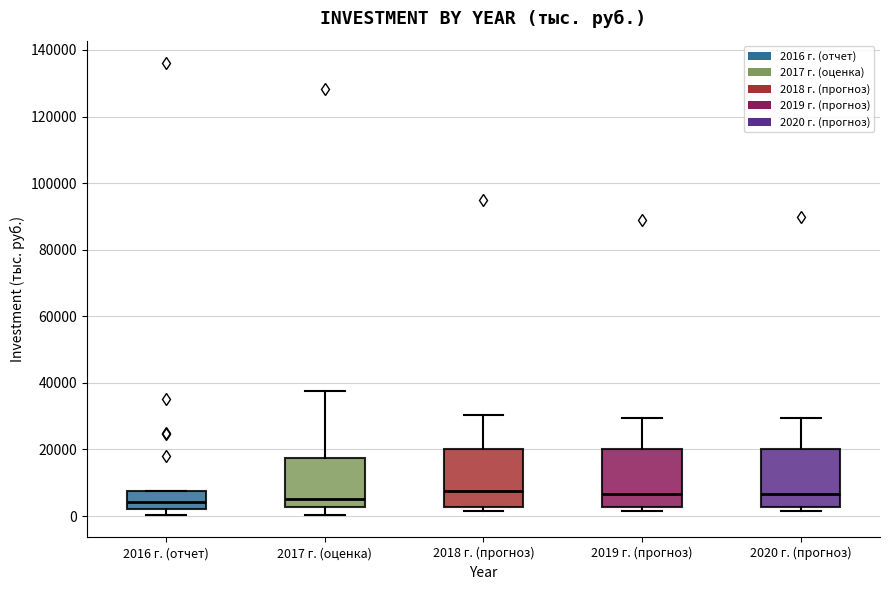

Reading left to right, transcribe this box plot: for each box, give where its median line is, the range the box spans, and where its two whiskers end, as read against the y-axis. The values are not printed on the chart, so give them approximately, as read against the axis.

2016 г. (отчет): median 4000, box 2000 to 8000, whiskers 0 to 8000
2017 г. (оценка): median 6000, box 2000 to 18000, whiskers 0 to 38000
2018 г. (прогноз): median 8000, box 2000 to 20000, whiskers 2000 (just below the box's lower edge) to 30000
2019 г. (прогноз): median 6000, box 2000 to 20000, whiskers 2000 (just below the box's lower edge) to 30000
2020 г. (прогноз): median 6000, box 2000 to 20000, whiskers 2000 (just below the box's lower edge) to 30000